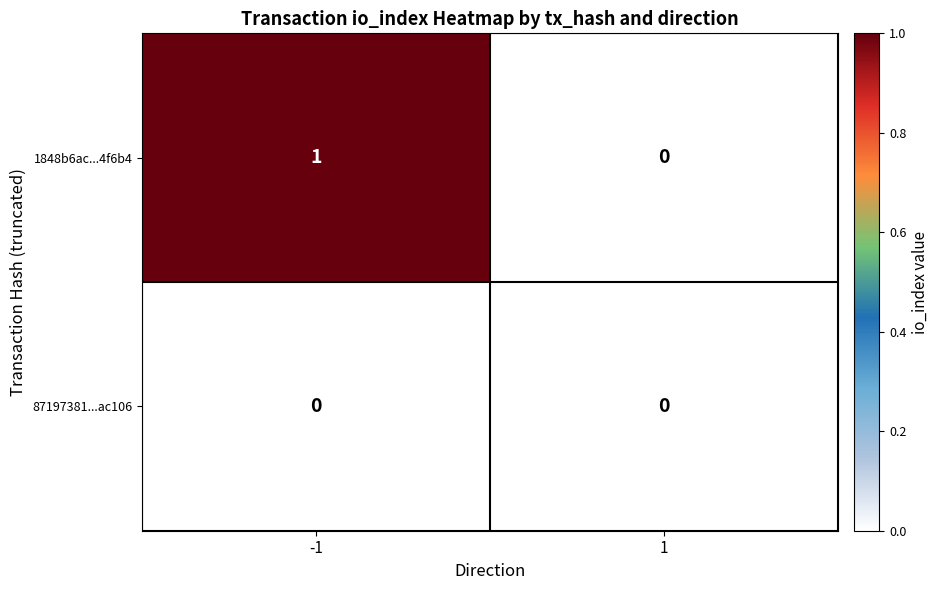

Reading right to left, what are all the values shown in this chart?

1848b6ac...4f6b4: 0	1
87197381...ac106: 0	0